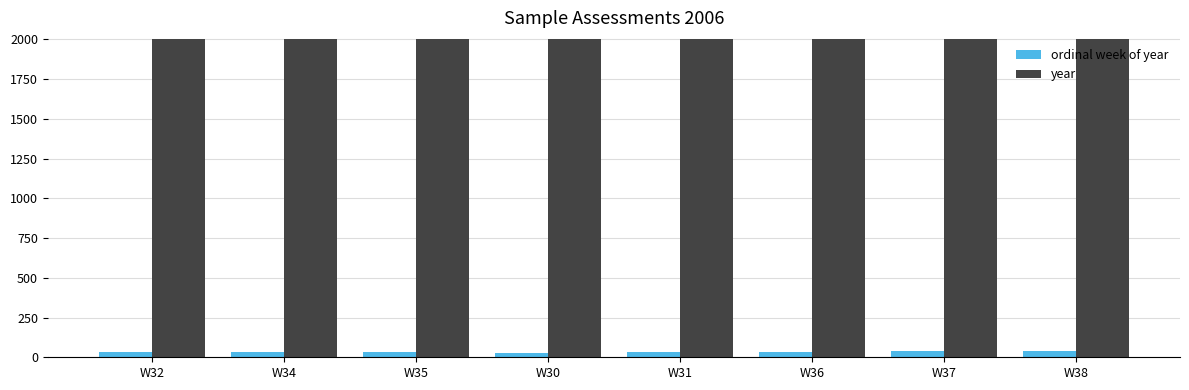

The year series shows 2810 at W37. True or false?

False